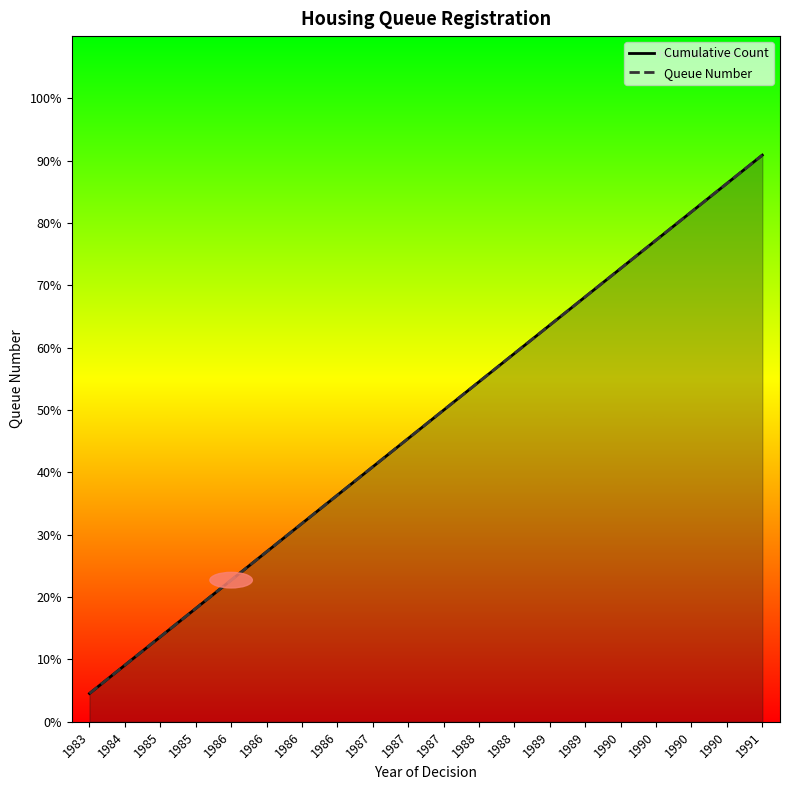

What is the lowest value of the Queue Number series?

0.9